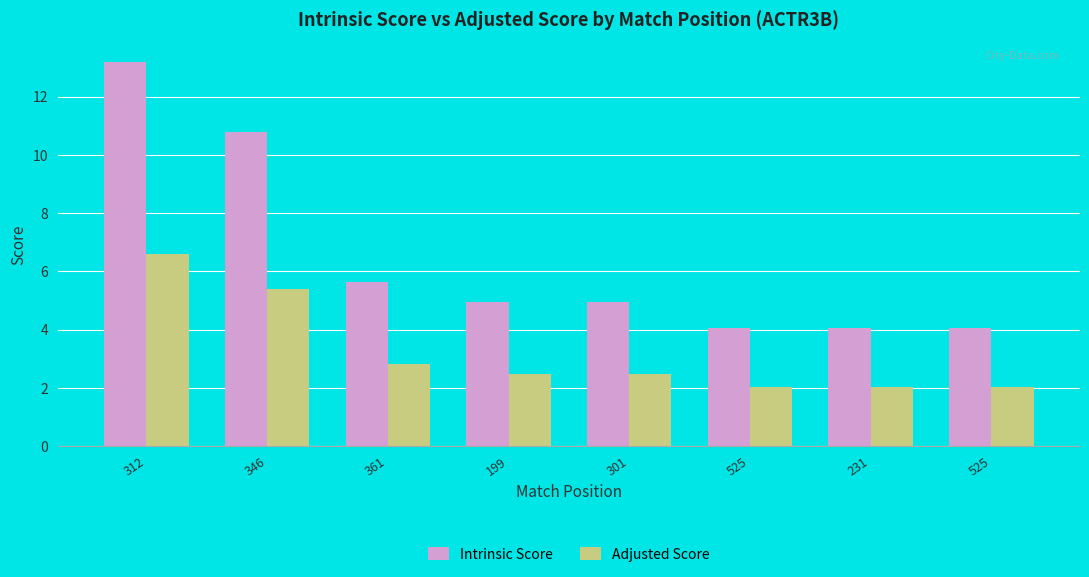

Is the value of Adjusted Score at 525 greater than the value of Intrinsic Score at 301?

No